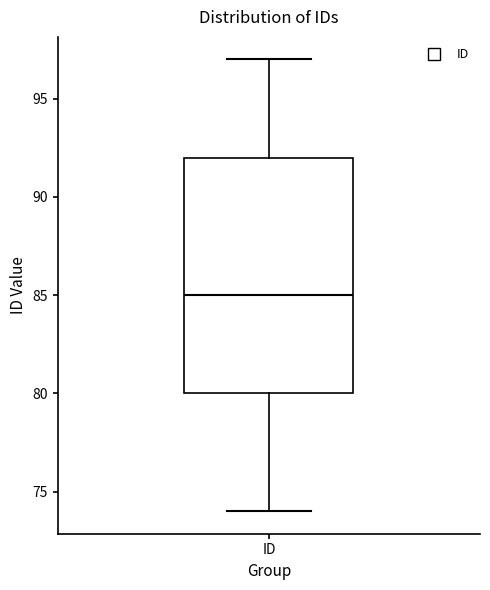

Where does the upper whisker of the box for ID end on the y-axis? The values are not printed on the chart, so give them approximately, as read against the axis.

97